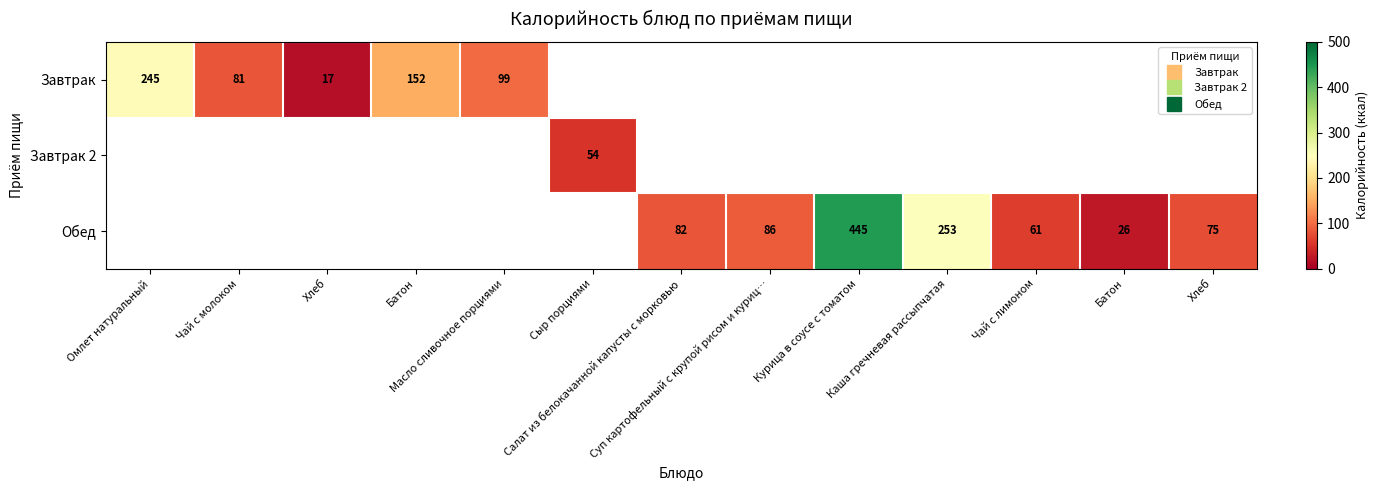

Which label corresponds to the smallest value in the chart?

Хлеб